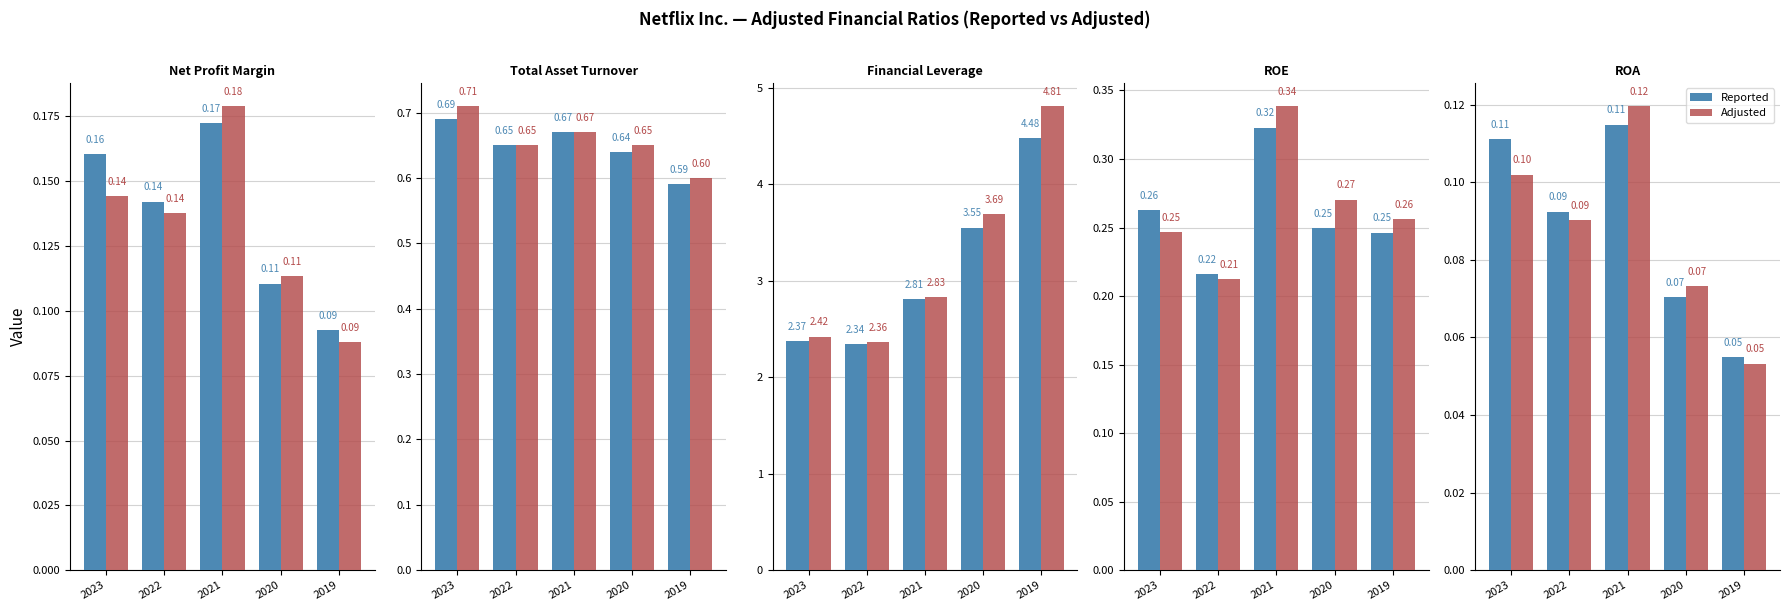

Rank the series by their maximum value, from lowest to highest.

Reported, Adjusted